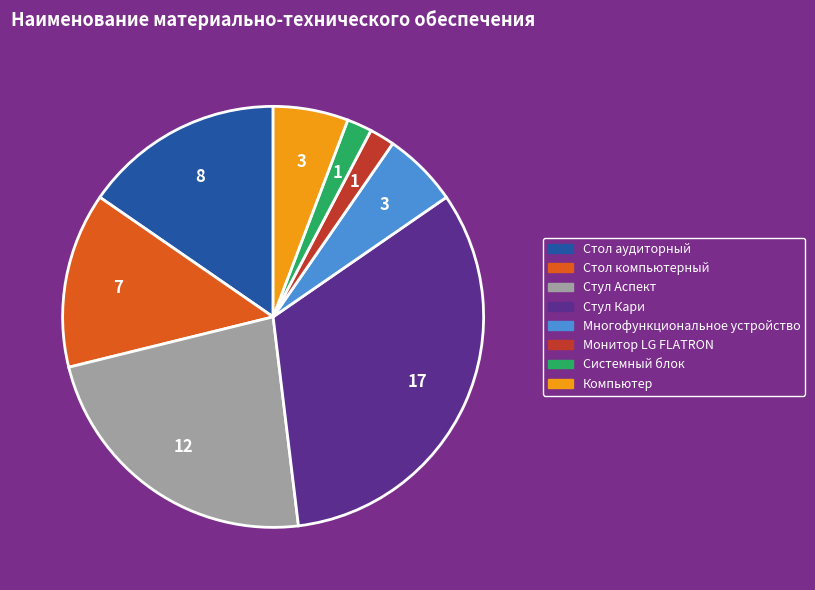

Is it true that Компьютер is 6% of the pie?

True